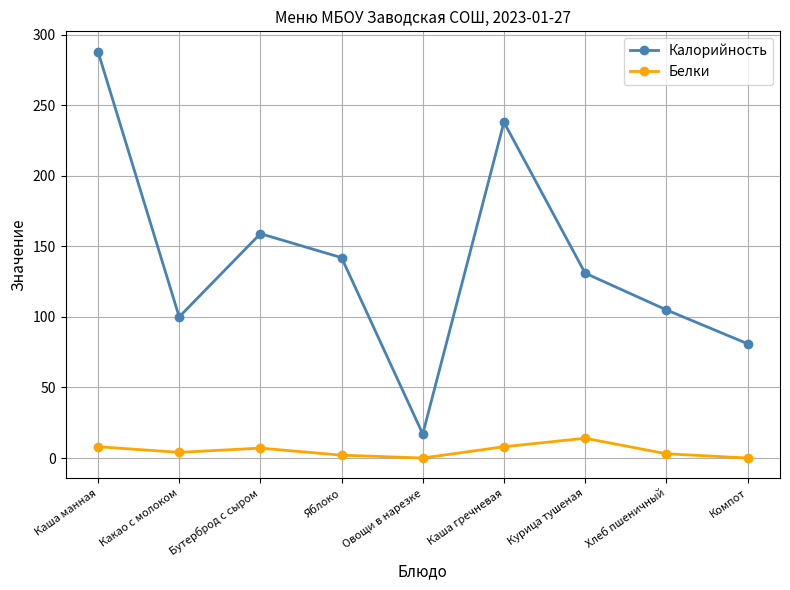

True or false: Калорийность and Белки cross at least once.

False